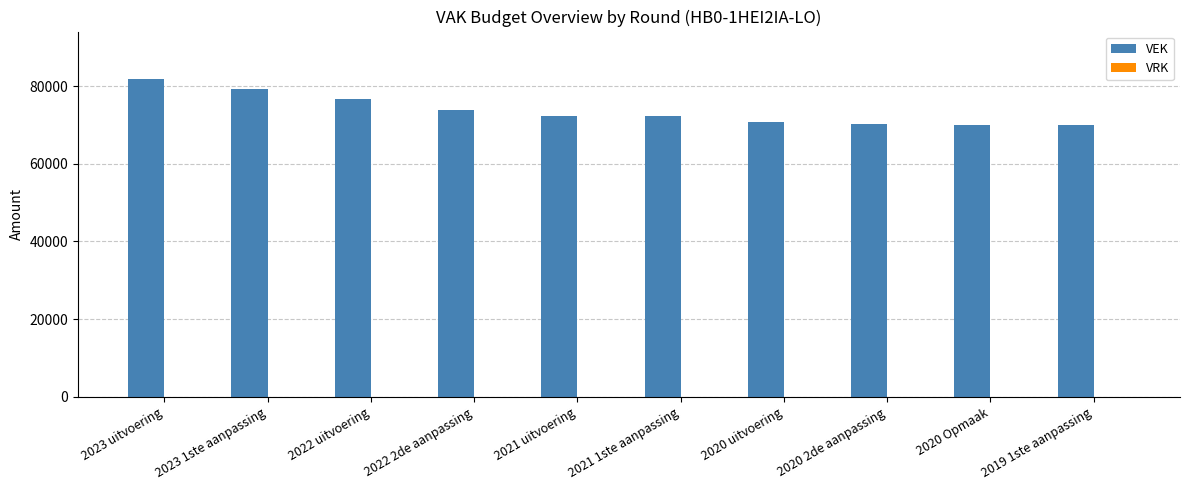

The chart shows a value of 104658 at 2021 uitvoering. True or false?

False